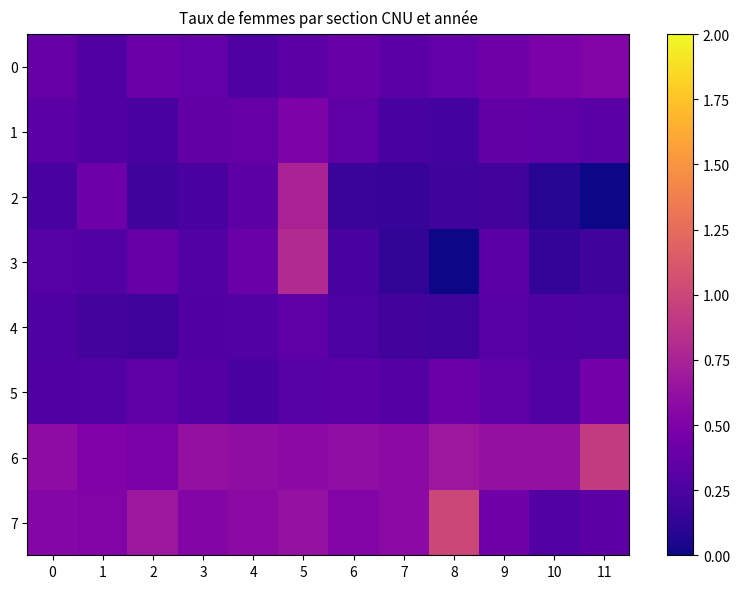

Which category has the highest value across all series?

8